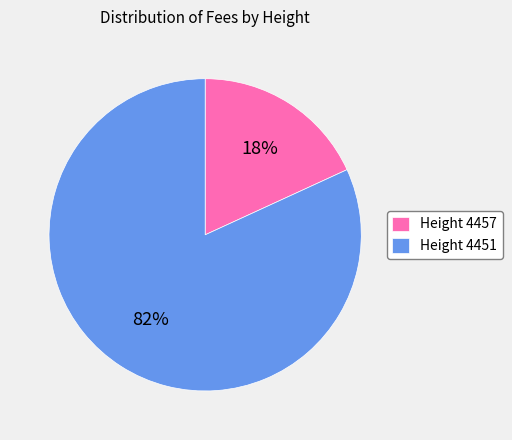

True or false: Height 4451 accounts for 75% of the total.

False